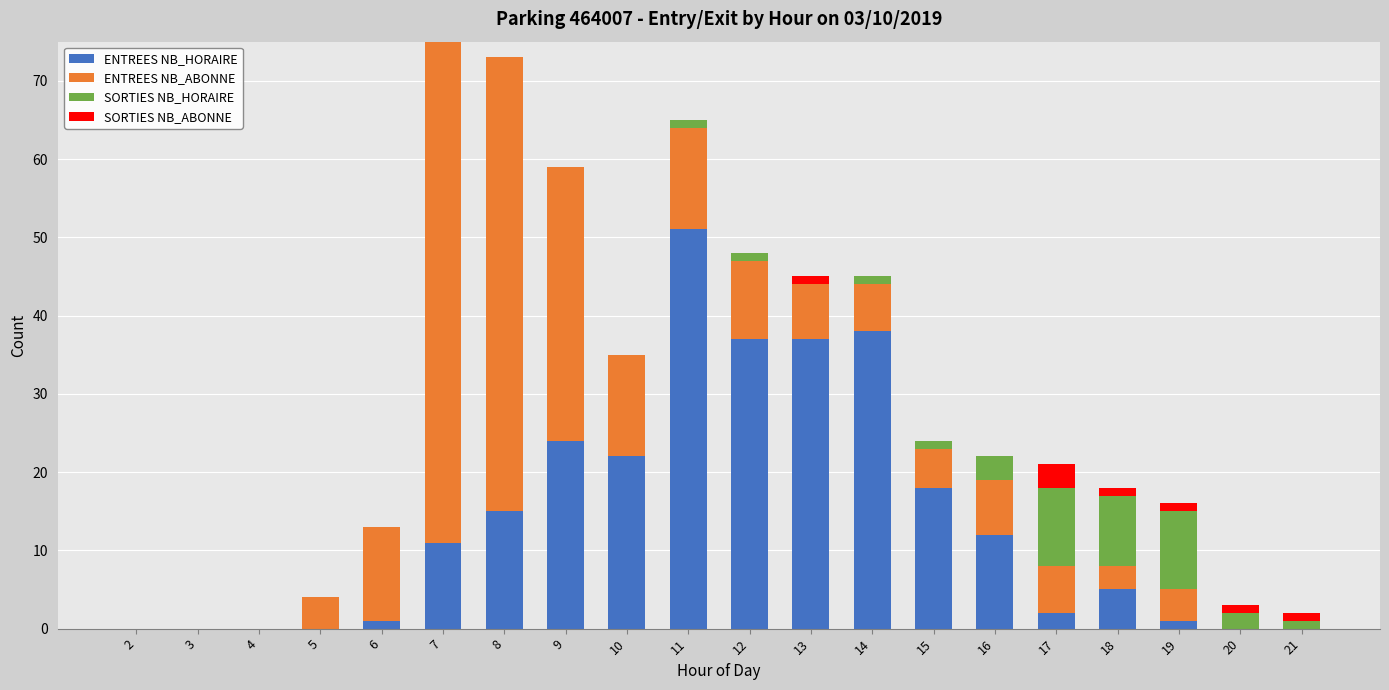

The ENTREES NB_HORAIRE series shows 0 at 4. True or false?

True